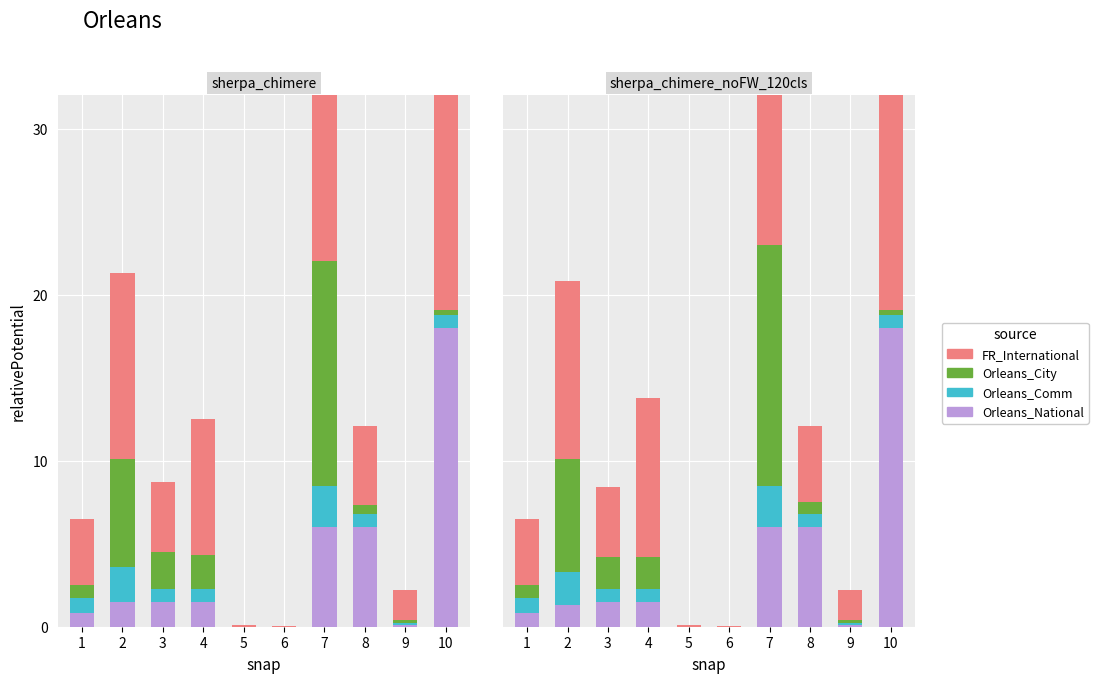

Where is Orleans_City nearest to the value 7?

2